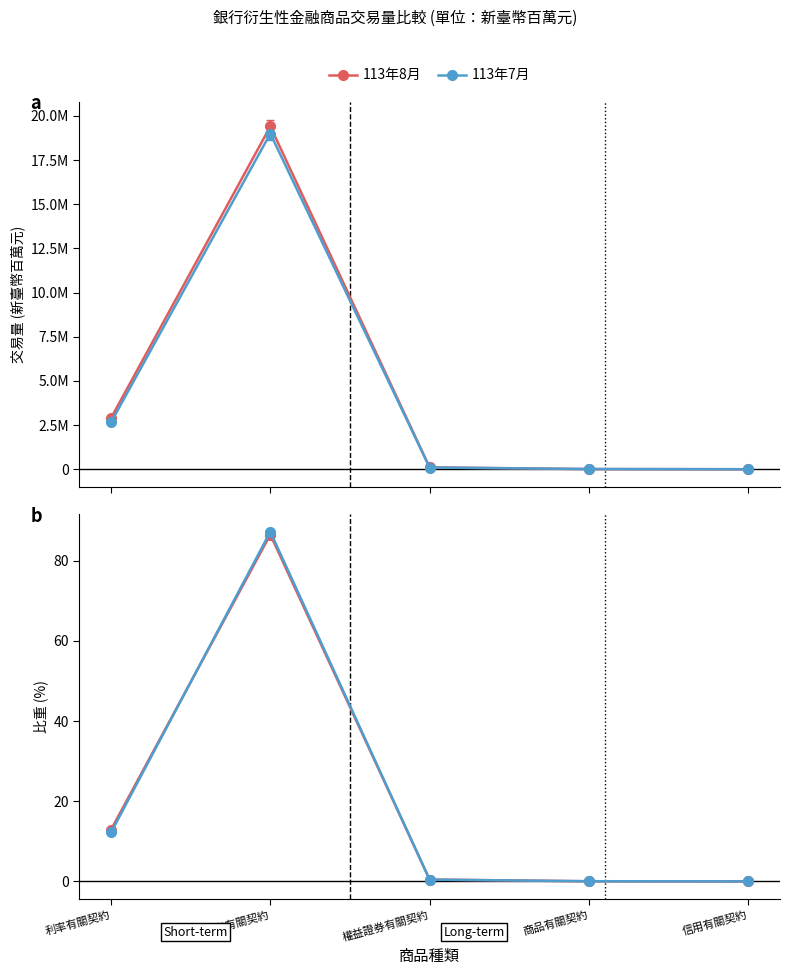

What is the label of the 2nd point from the right?

商品有關契約